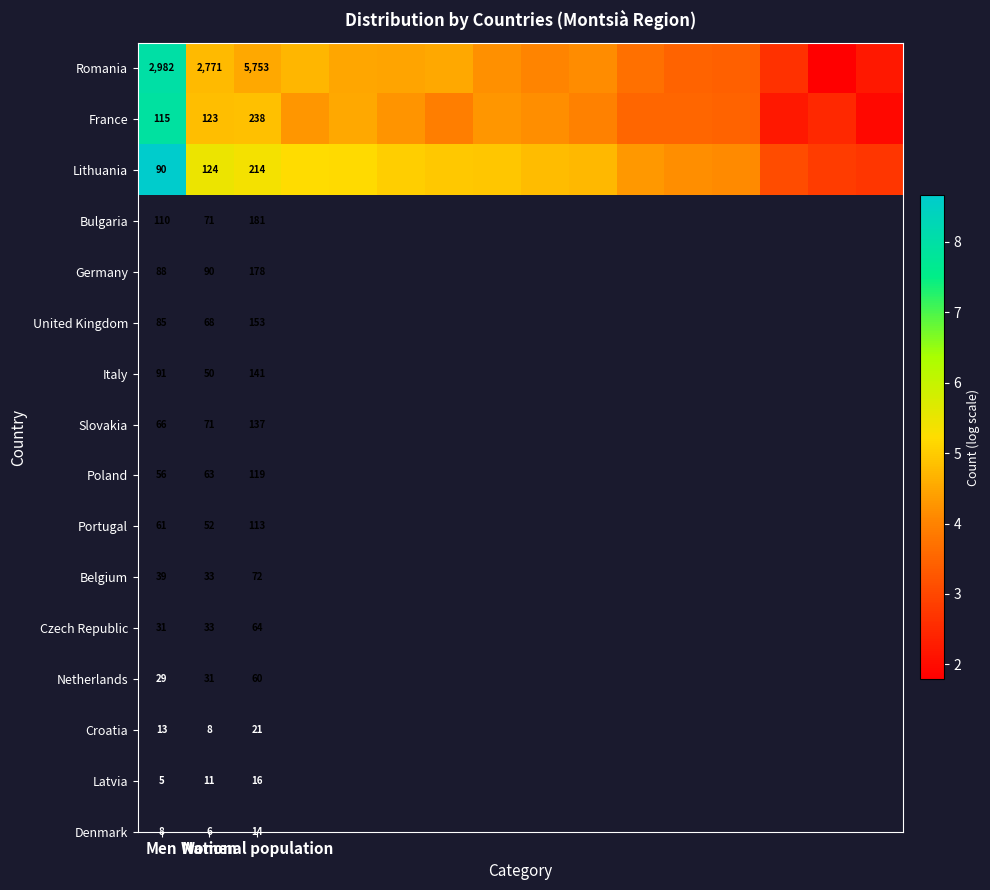

Where does the Lithuania series first go above 4?

Men